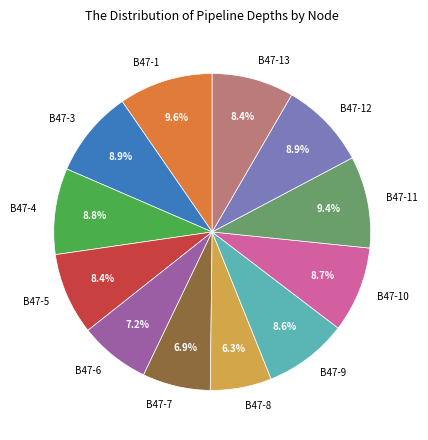

Is there a majority slice in this chart?

No